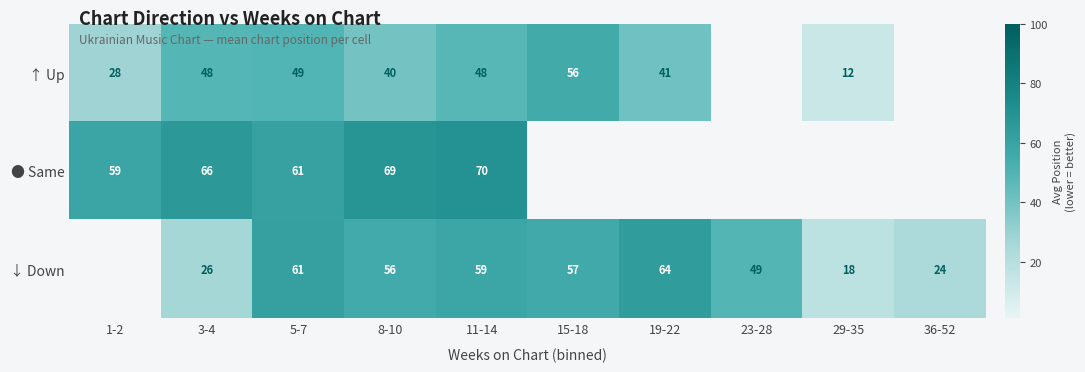

How many data points does each series have?

10